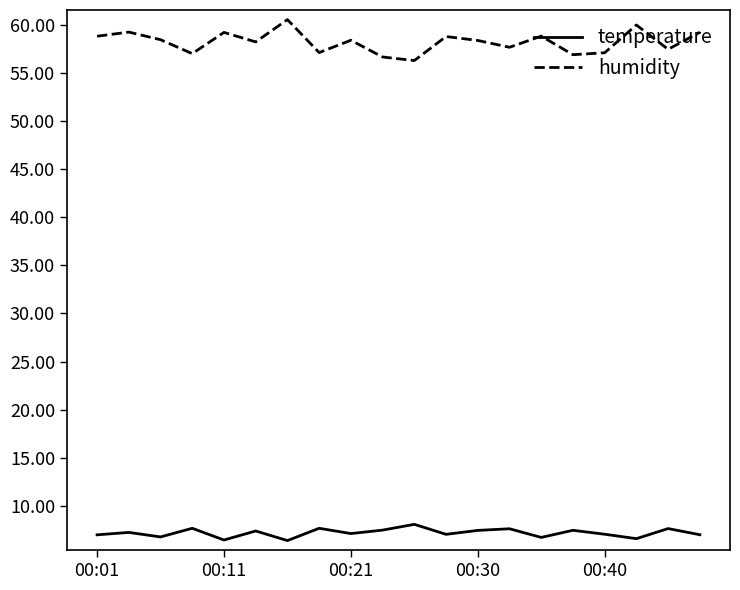

Which series has the largest range (max minus min)?

humidity